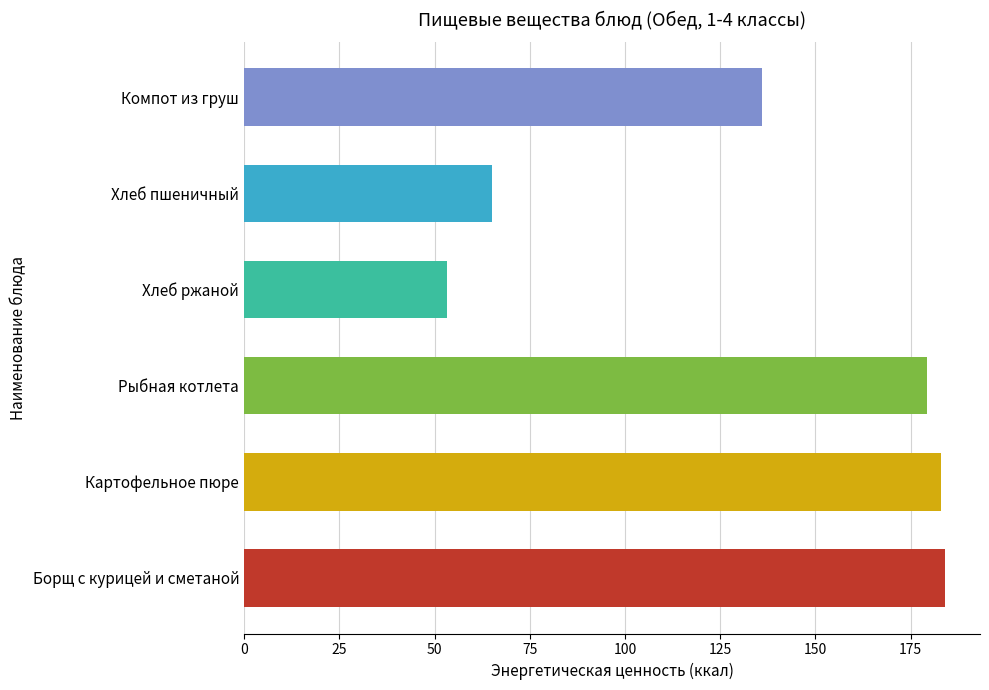

Read the value at Компот из груш.

136.0